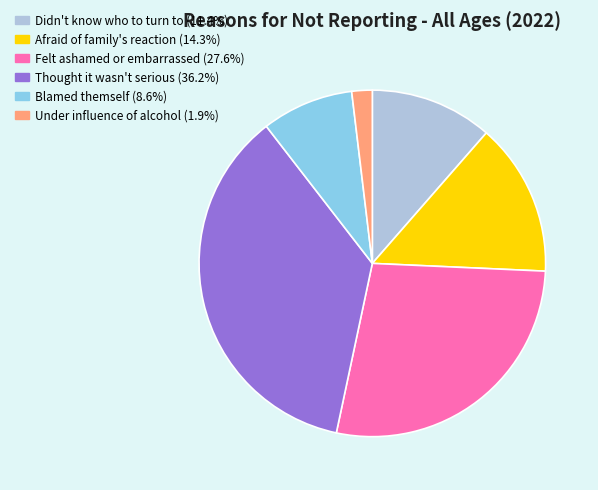

How many slices are in this pie chart?

6